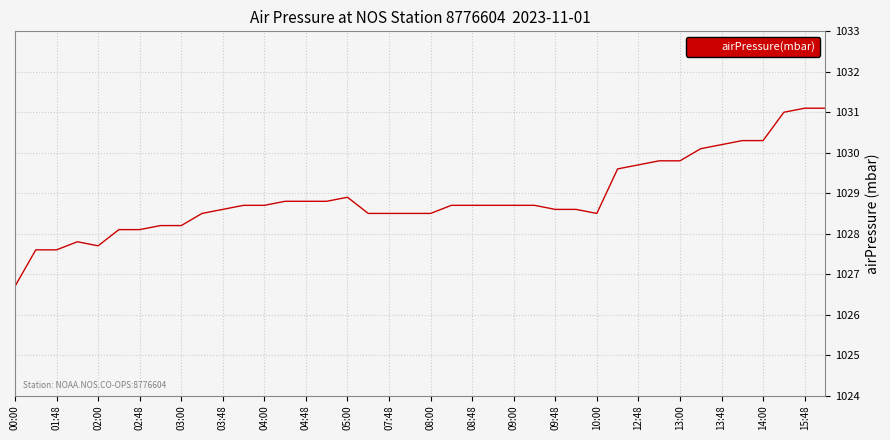

What is the minimum value shown in the chart?

1026.7